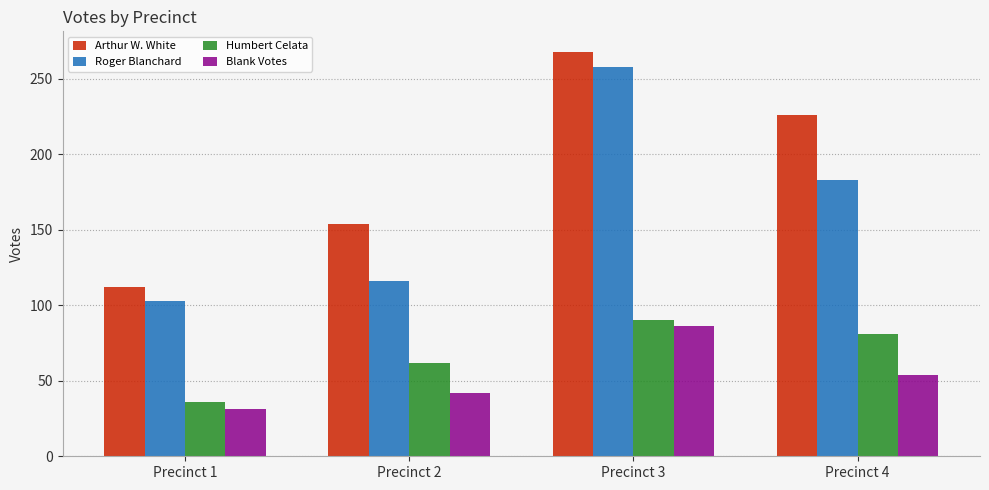

At which category is the sum across all series the highest?

Precinct 3